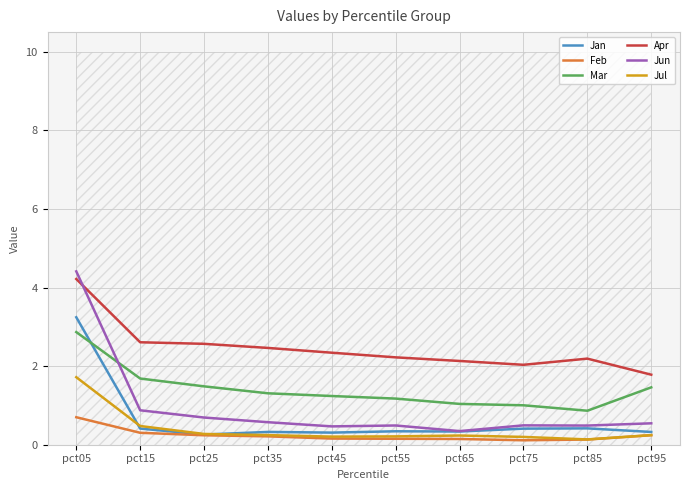

After their last crossing, which series has the higher values: Jun or Apr?

Apr